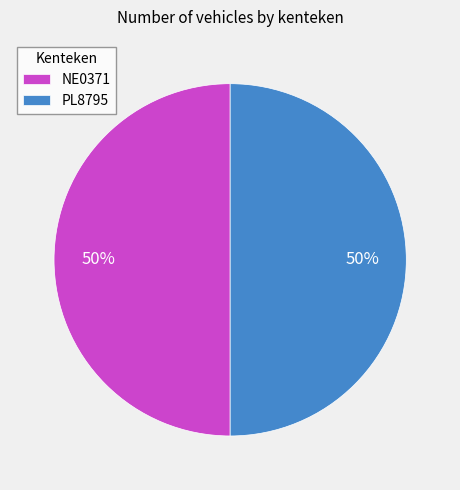

Count the number of slices in the pie.

2